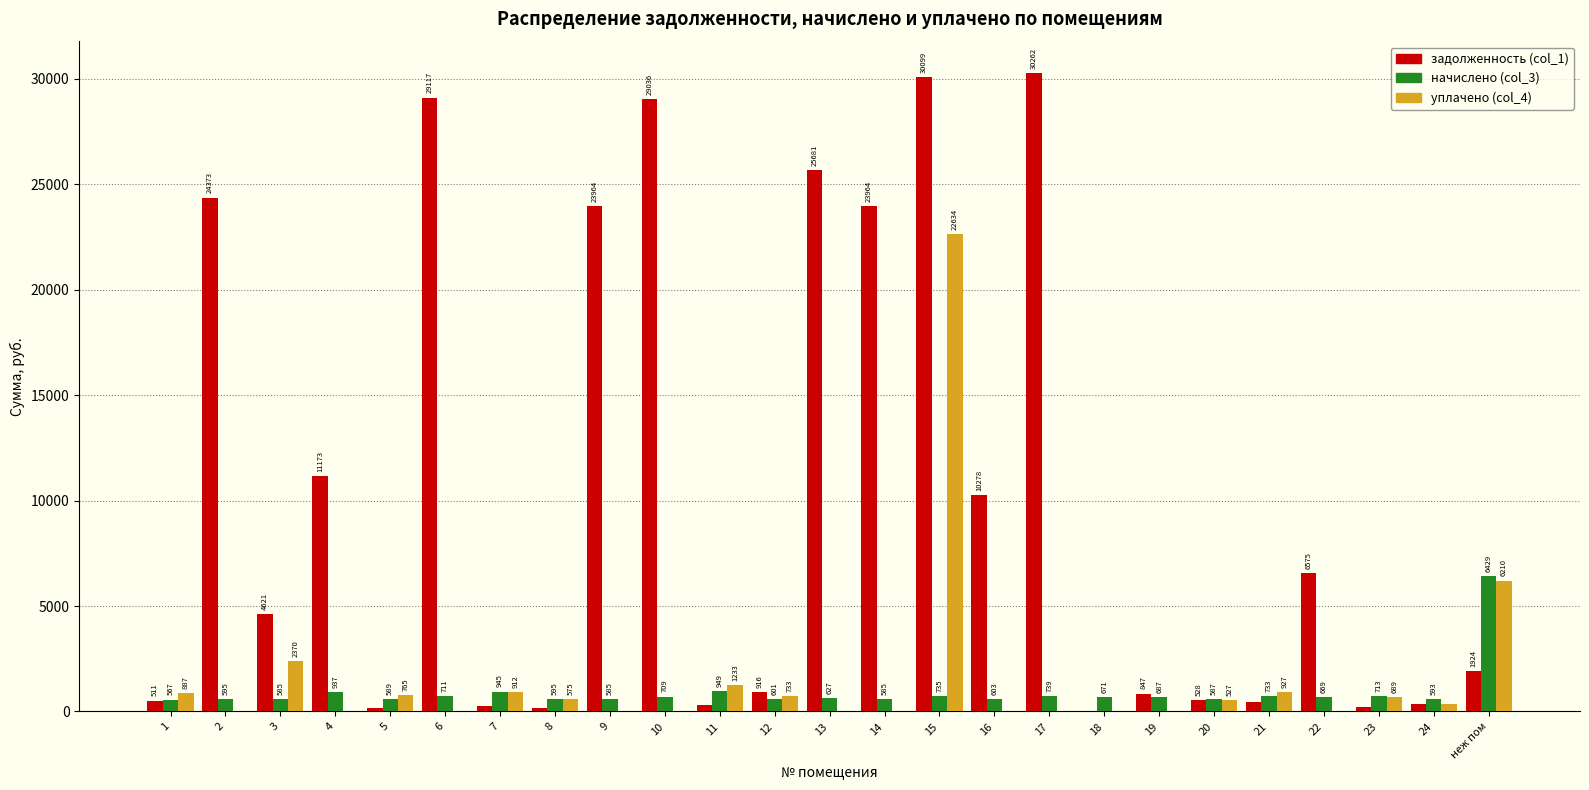

What is the maximum value shown in the chart?

30262.9